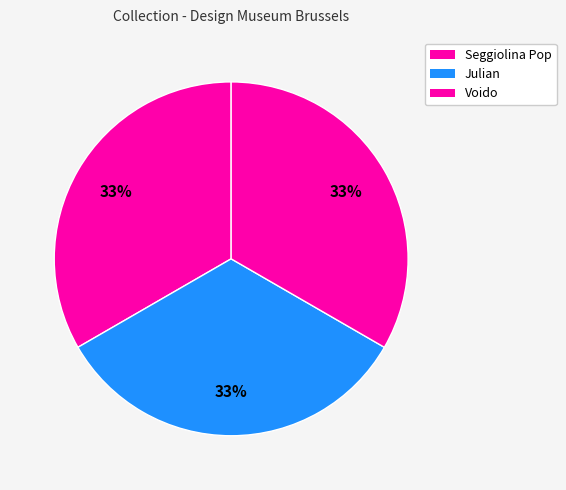

Which slice is the largest?

Voido